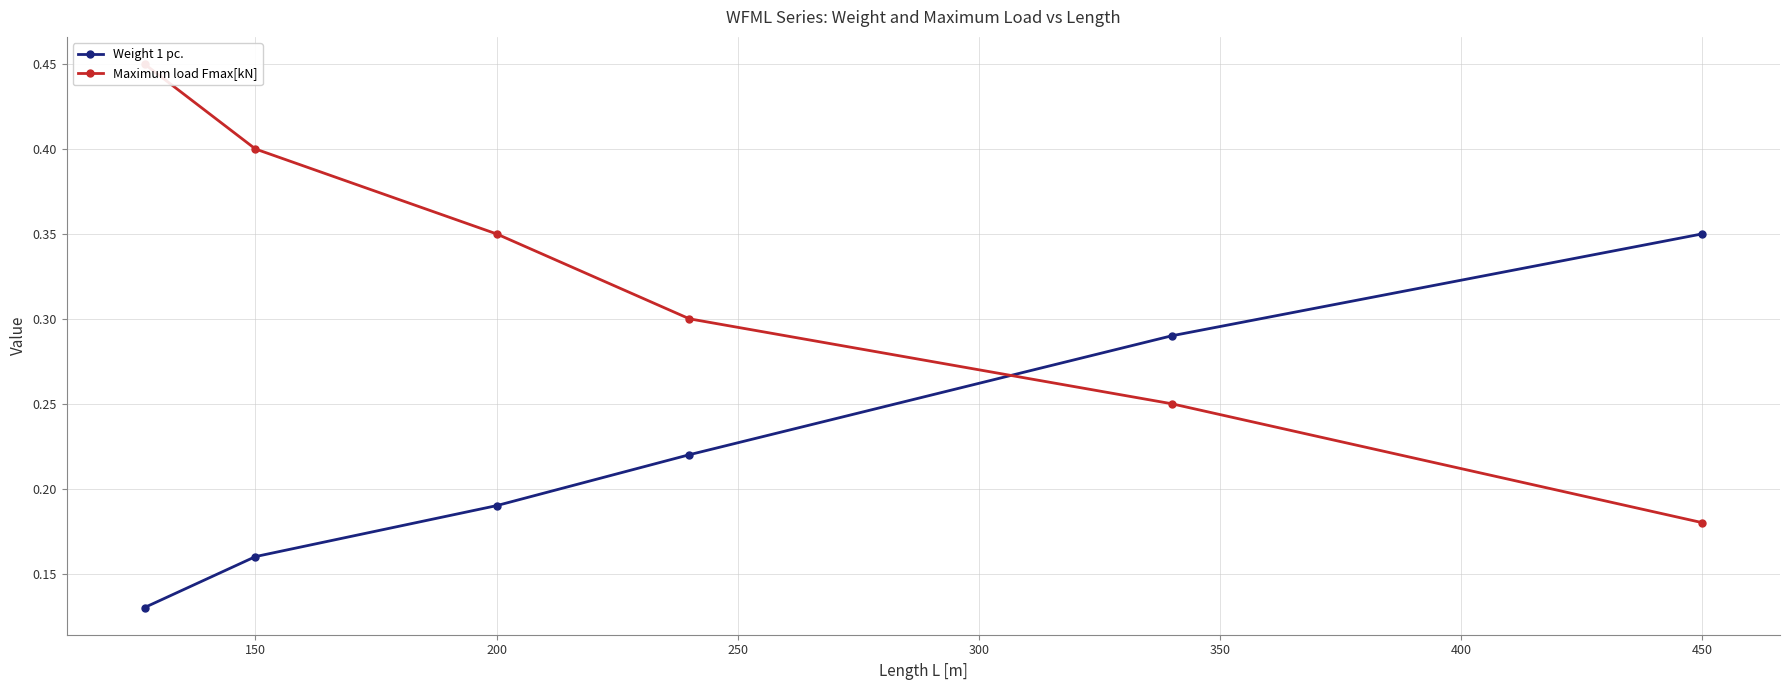

At how many categories does at least one series exceed 0?

6